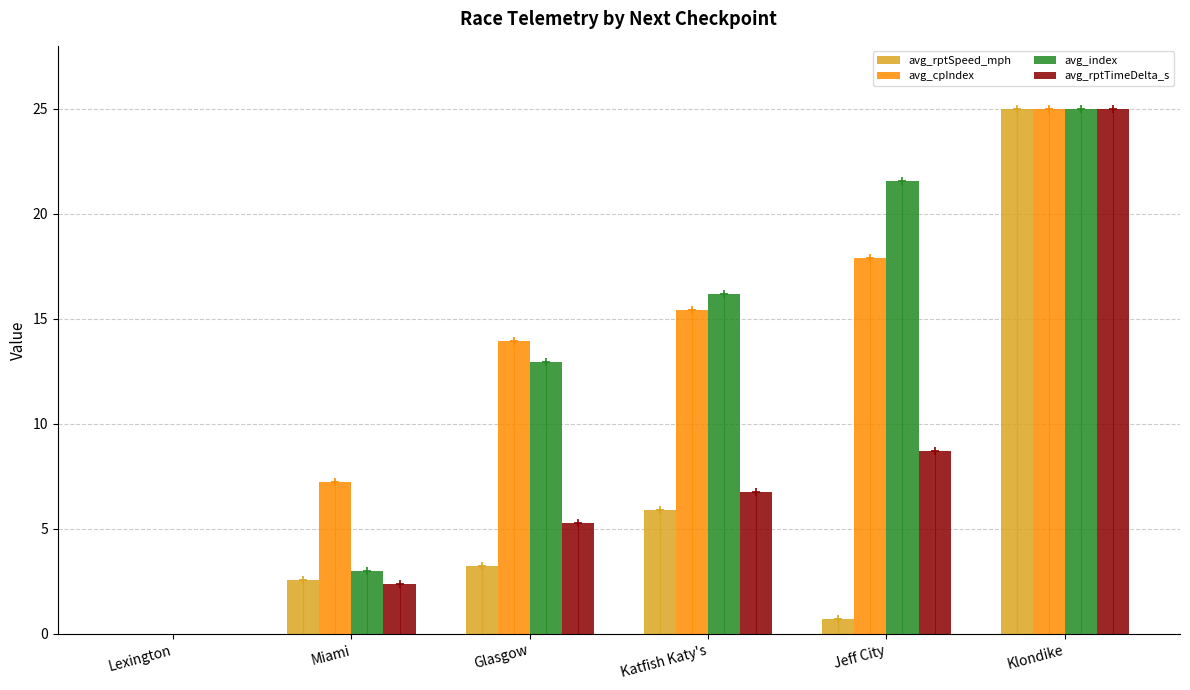

At which label does avg_rptSpeed_mph first exceed 3?

Glasgow